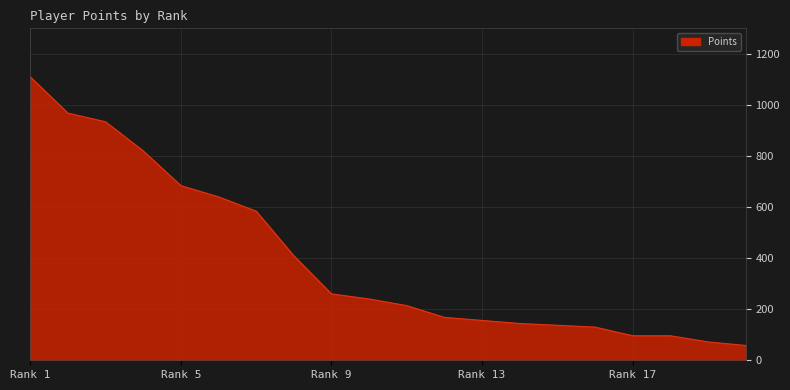

What is the minimum value shown in the chart?

58